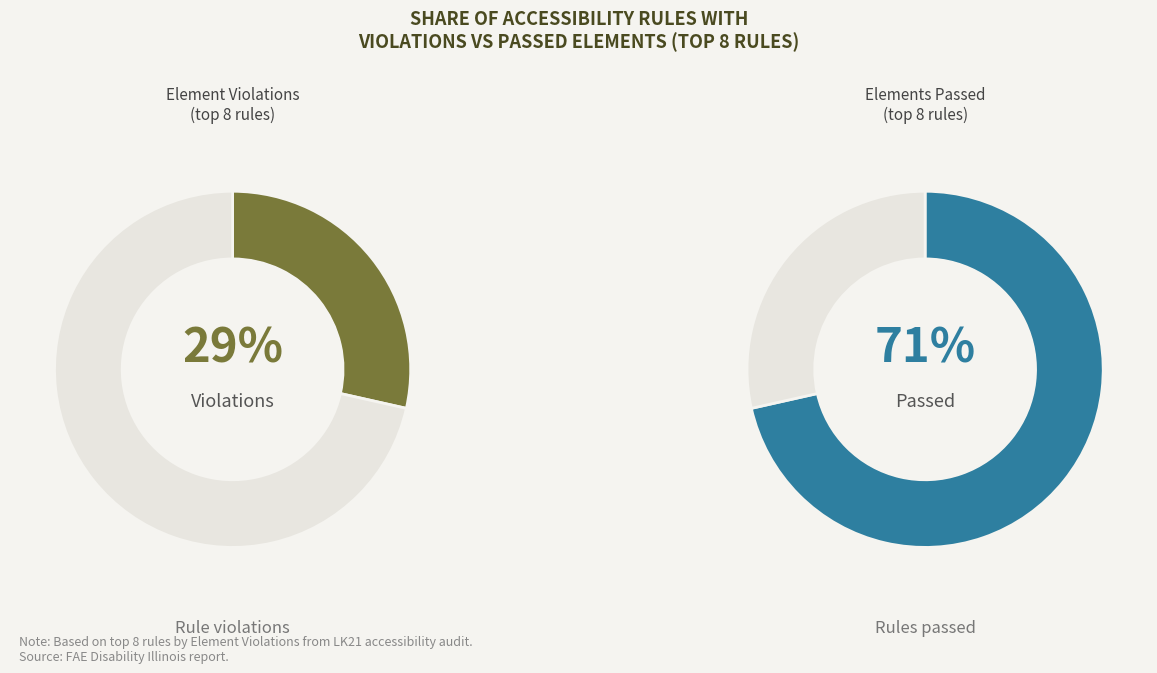

At Image 1, list the series in order from largest to smallest.

Passed, Violations